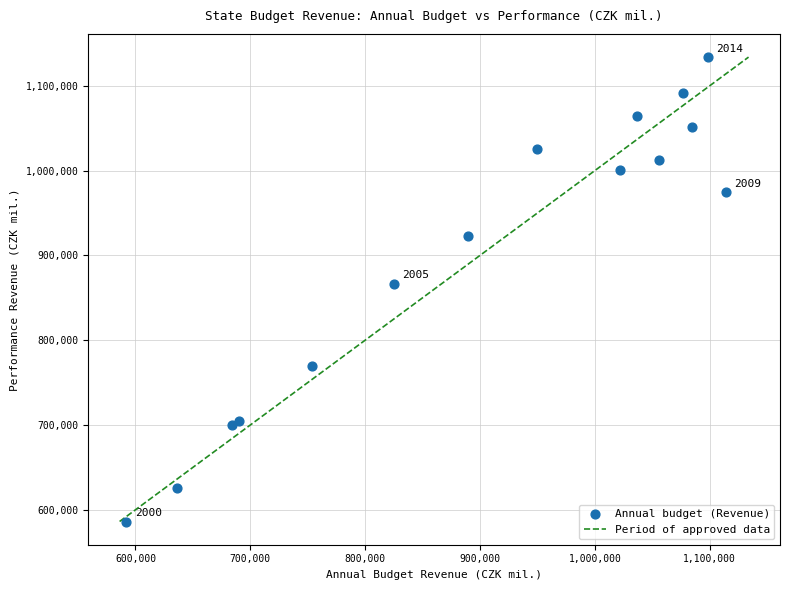

What Y value in the scatter plot is closest to 860014?

866460